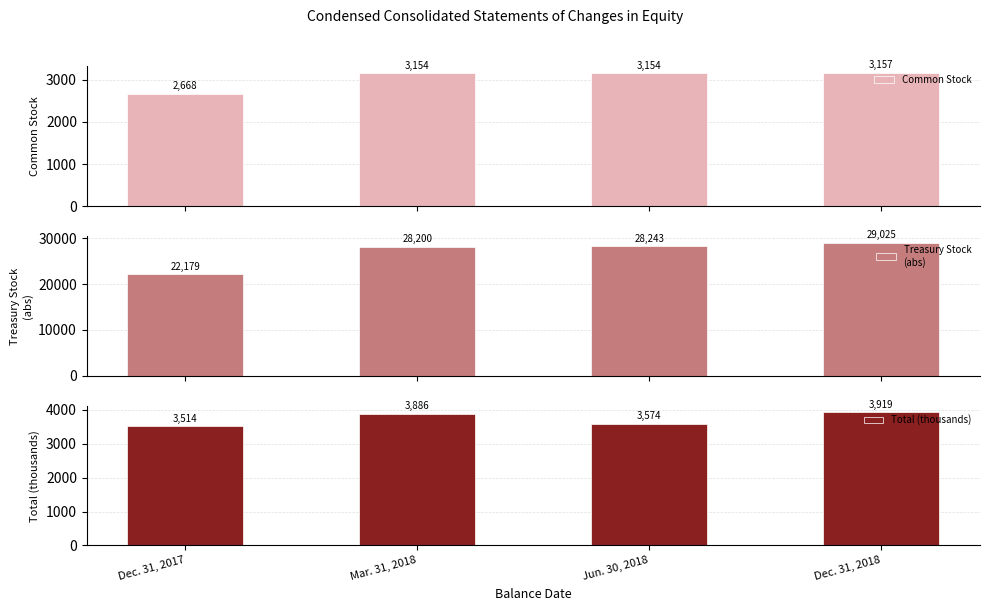

What is the sum of all Common Stock values?

12133